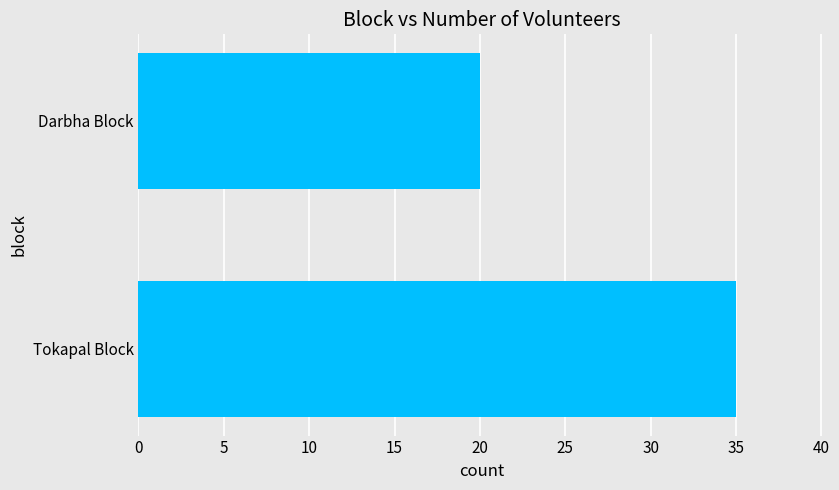

Where is the data nearest to the value 27?

Darbha Block